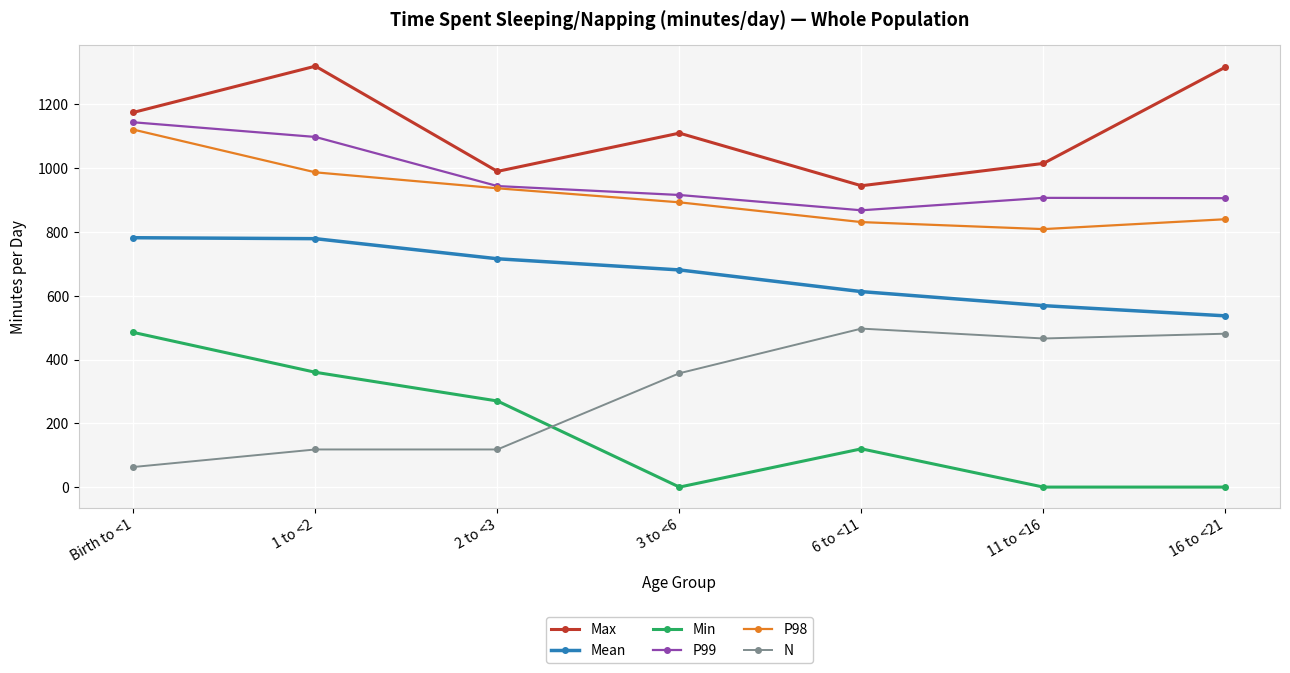

Between 2 to <3 and 16 to <21, which series saw the biggest shift?

N